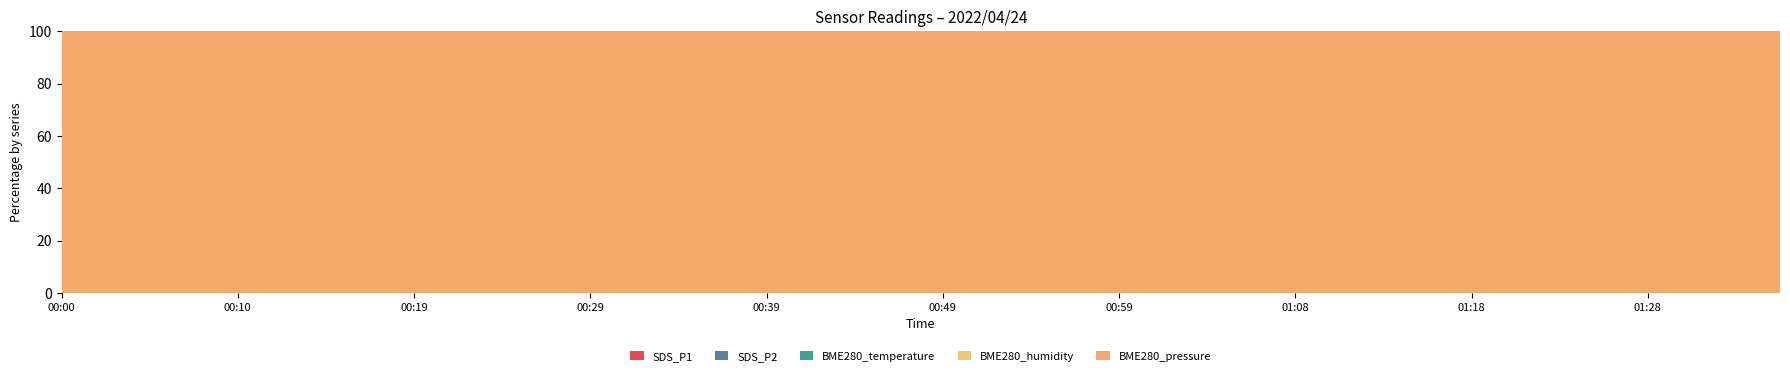

What is the sum of the BME280_temperature values at 2022/04/24 01:16 and 2022/04/24 01:28?

31.4